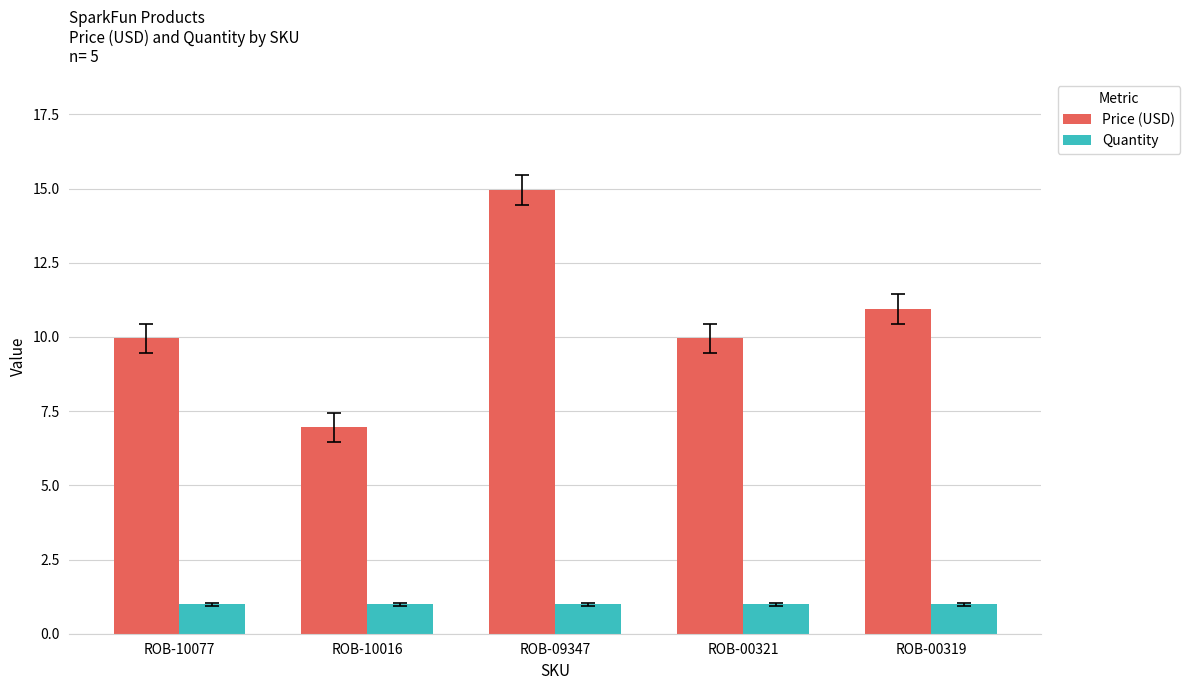

Where does the Price (USD) series first go above 9?

ROB-10077